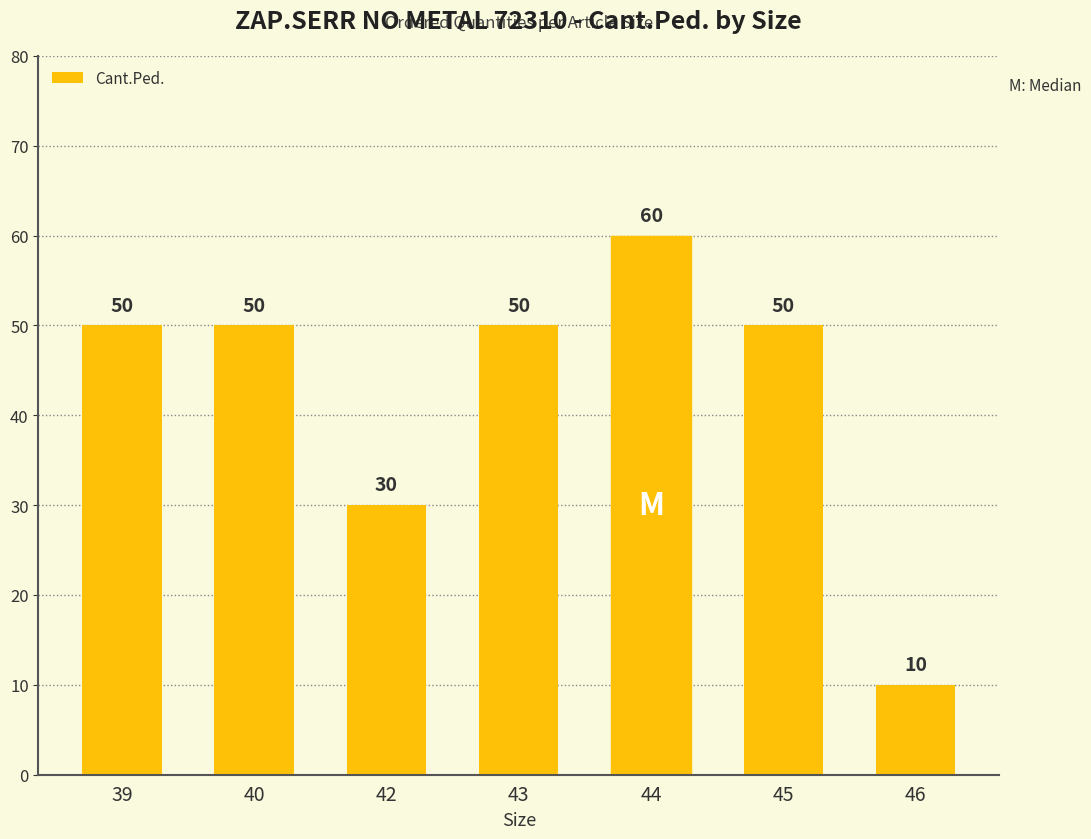

What is the sum of all values?

300